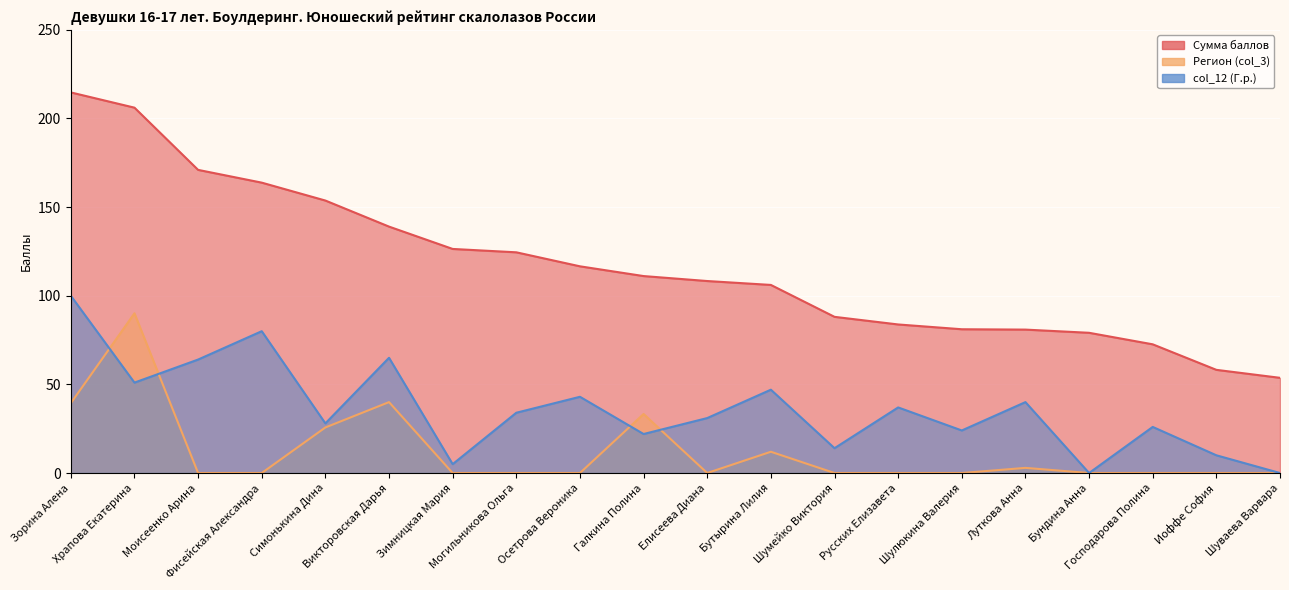

At which label does Сумма баллов reach its peak?

Зорина Алена